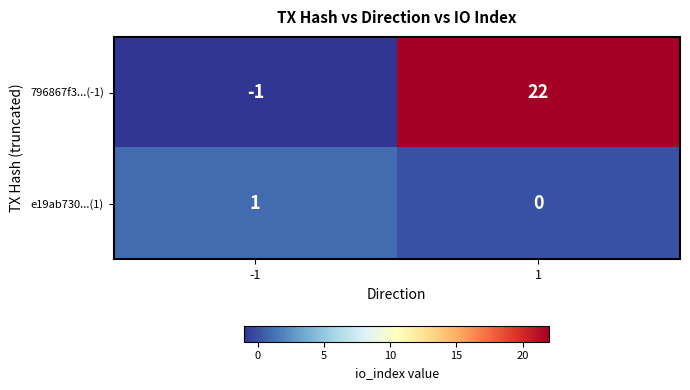

Rank the series by their average value, from lowest to highest.

e19ab730...(1), 796867f3...(-1)